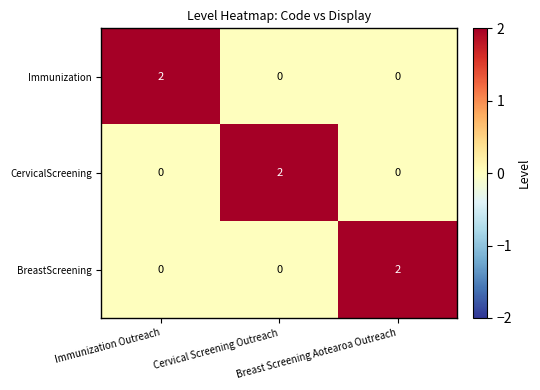

At how many categories does at least one series exceed 1?

3